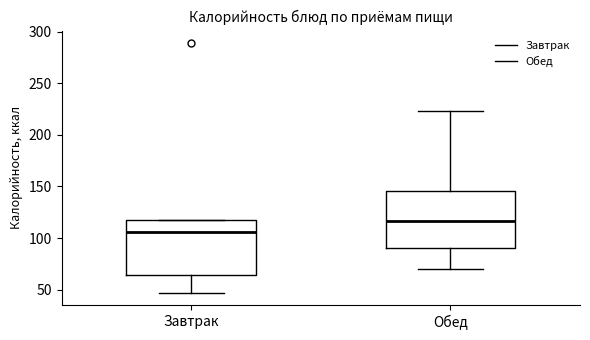

Which box's median line is the highest?

Обед